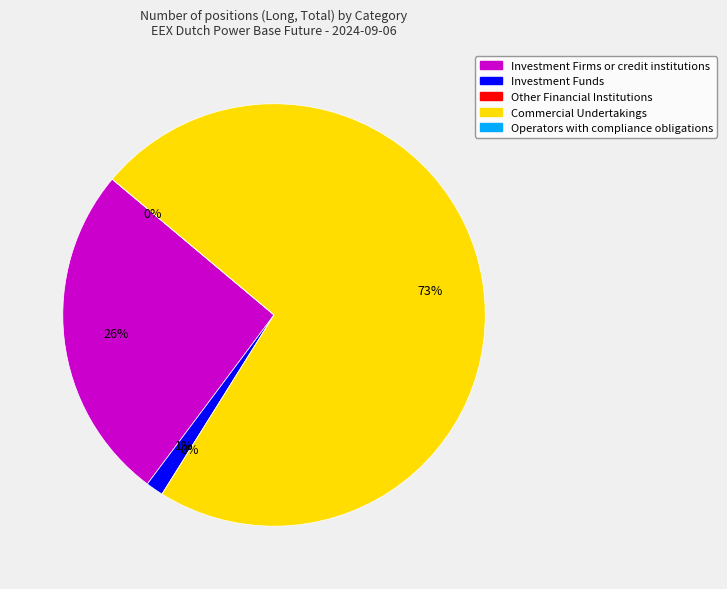

Rank the categories by value from lowest to highest.

Other Financial Institutions, Operators with compliance obligations, Investment Funds, Investment Firms or credit institutions, Commercial Undertakings